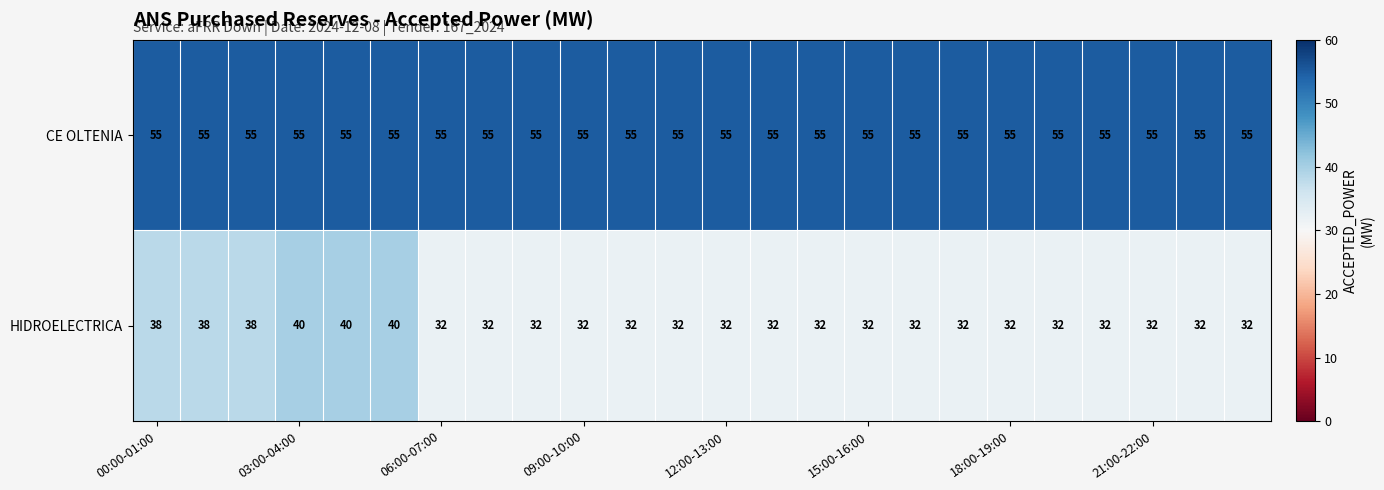

What is the average value of the CE OLTENIA series?

55